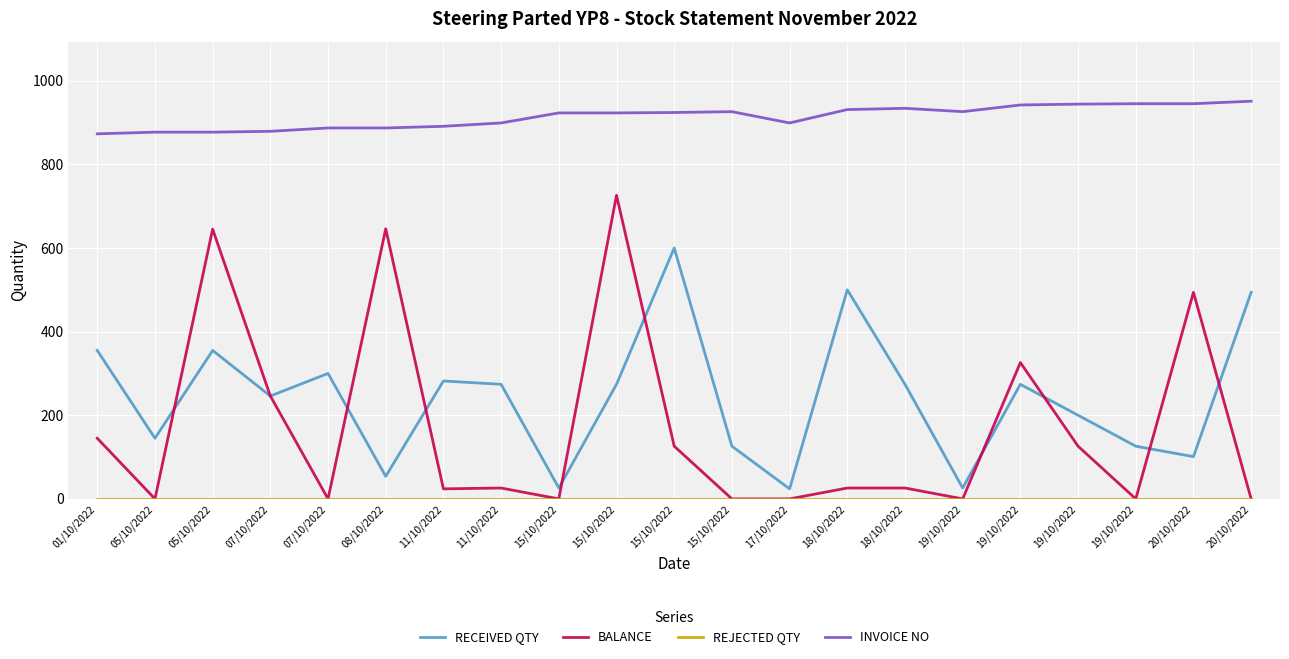

How many lines are shown in the chart?

4